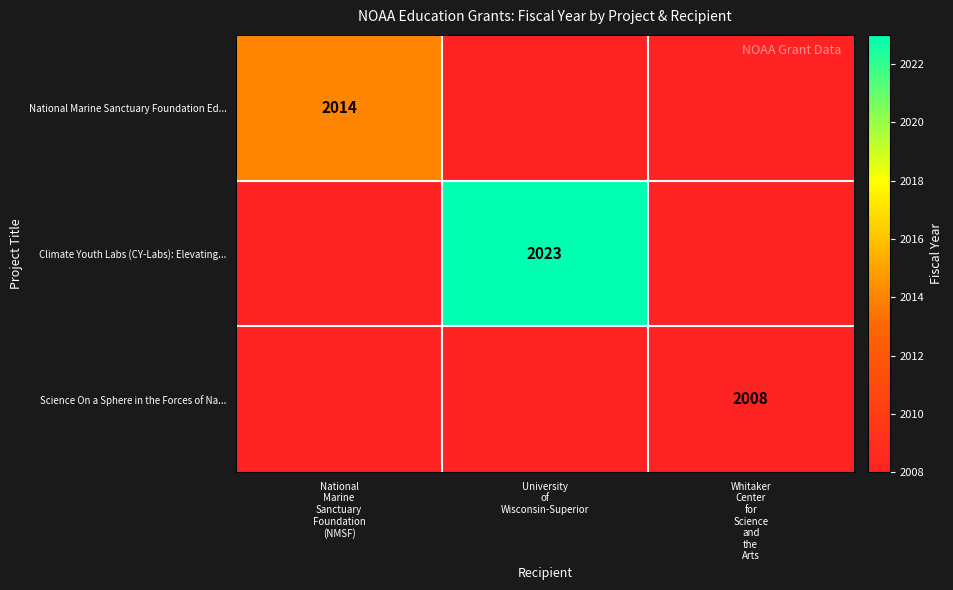

The Climate Youth Labs (CY-Labs): Elevating... series shows 3475.5 at University of Wisconsin-Superior. True or false?

False